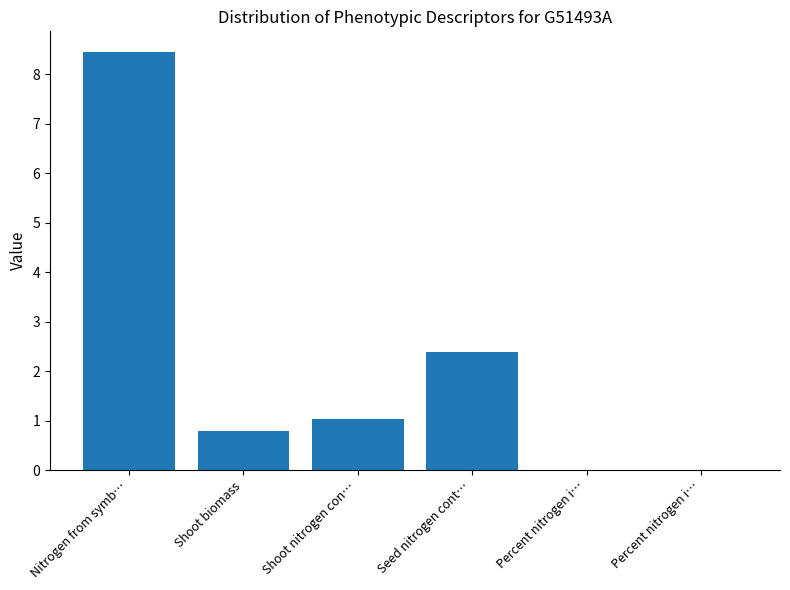

Reading left to right, what are all the values shown in this chart?

8.4	0.8	1.0	2.4	0.0	0.0